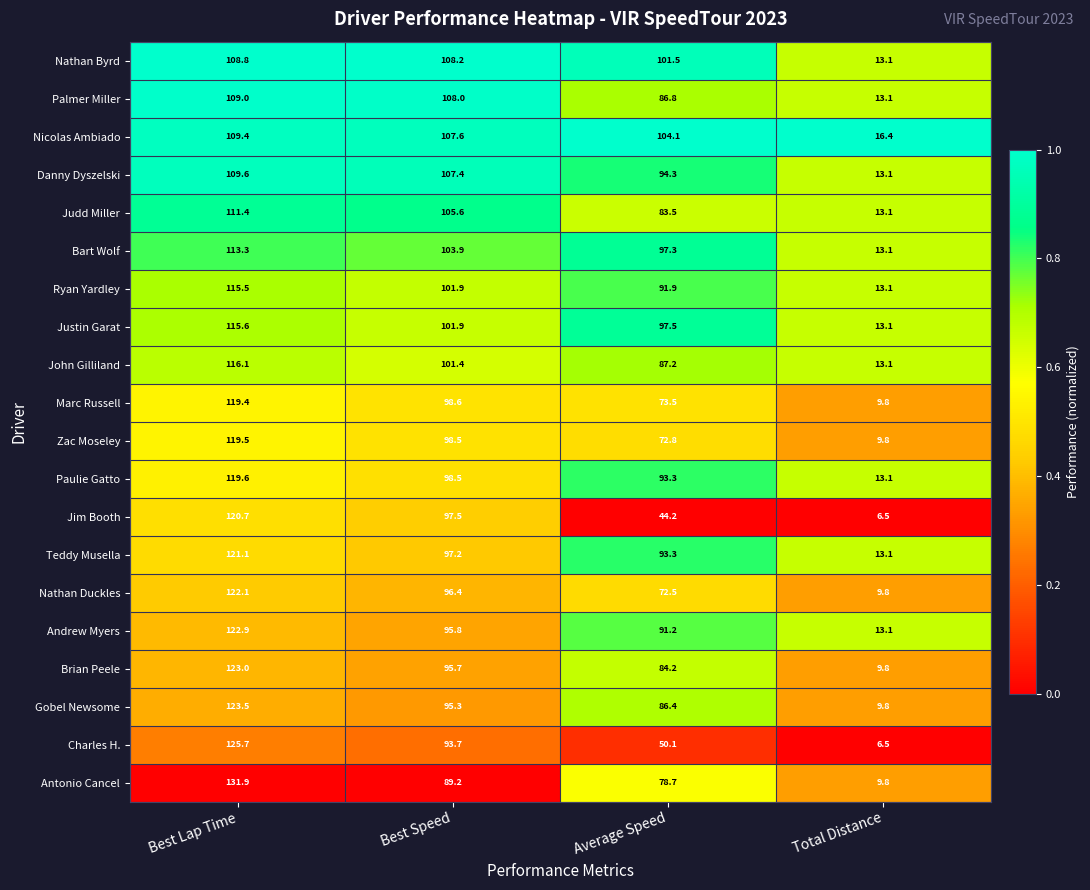

At which category is the sum across all series the highest?

Best Lap Time